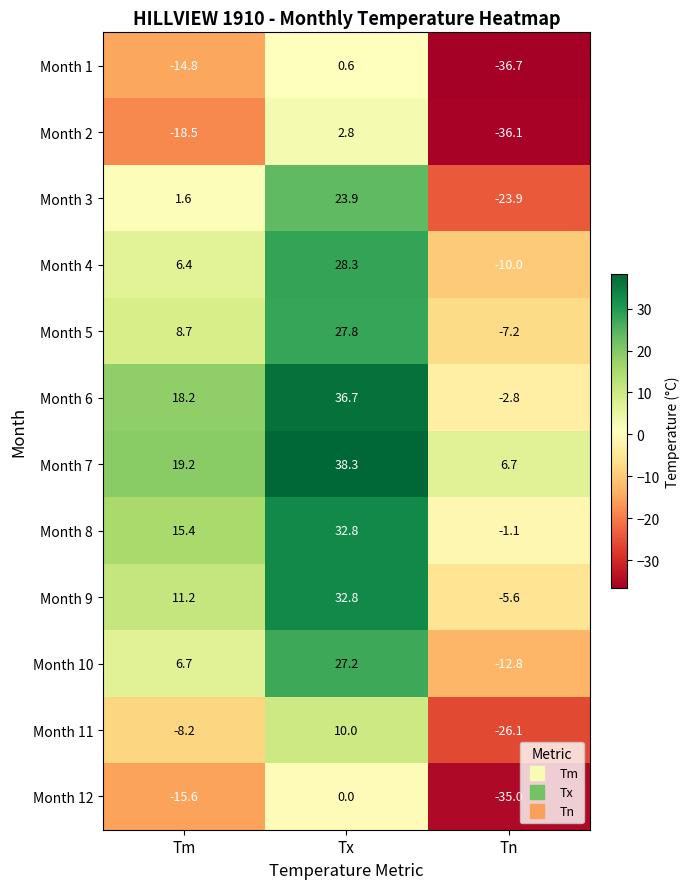

Rank the series at Tm from lowest to highest value.

Month 2, Month 12, Month 1, Month 11, Month 3, Month 4, Month 10, Month 5, Month 9, Month 8, Month 6, Month 7